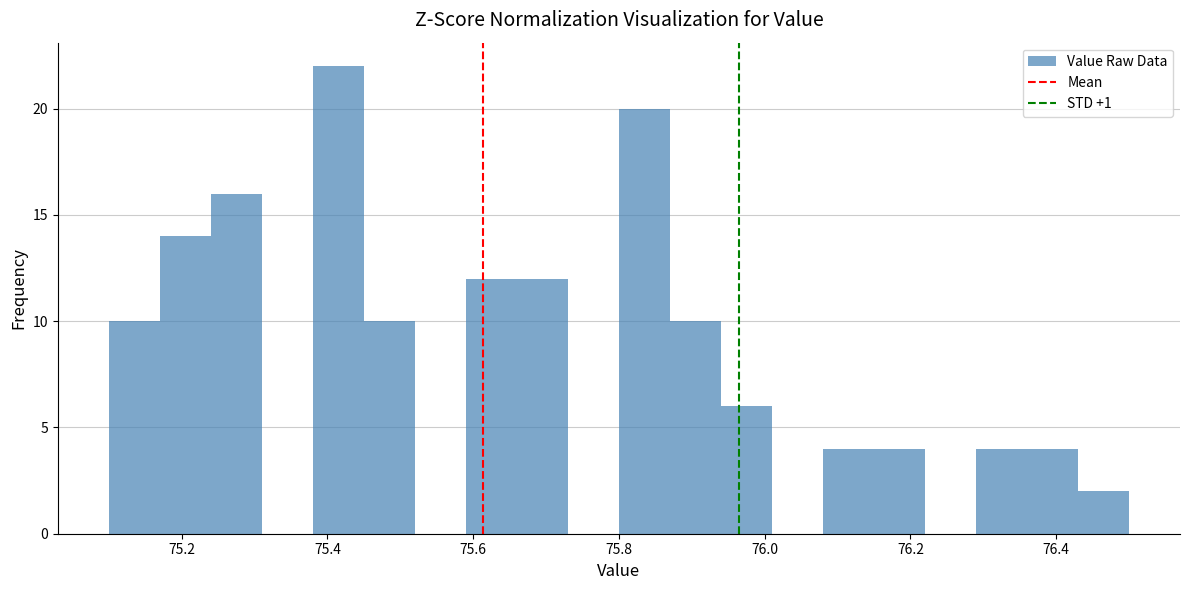

Around what value on the x-axis is the tallest bar? Give the approximate position of its centre, as read against the axis.

75.42